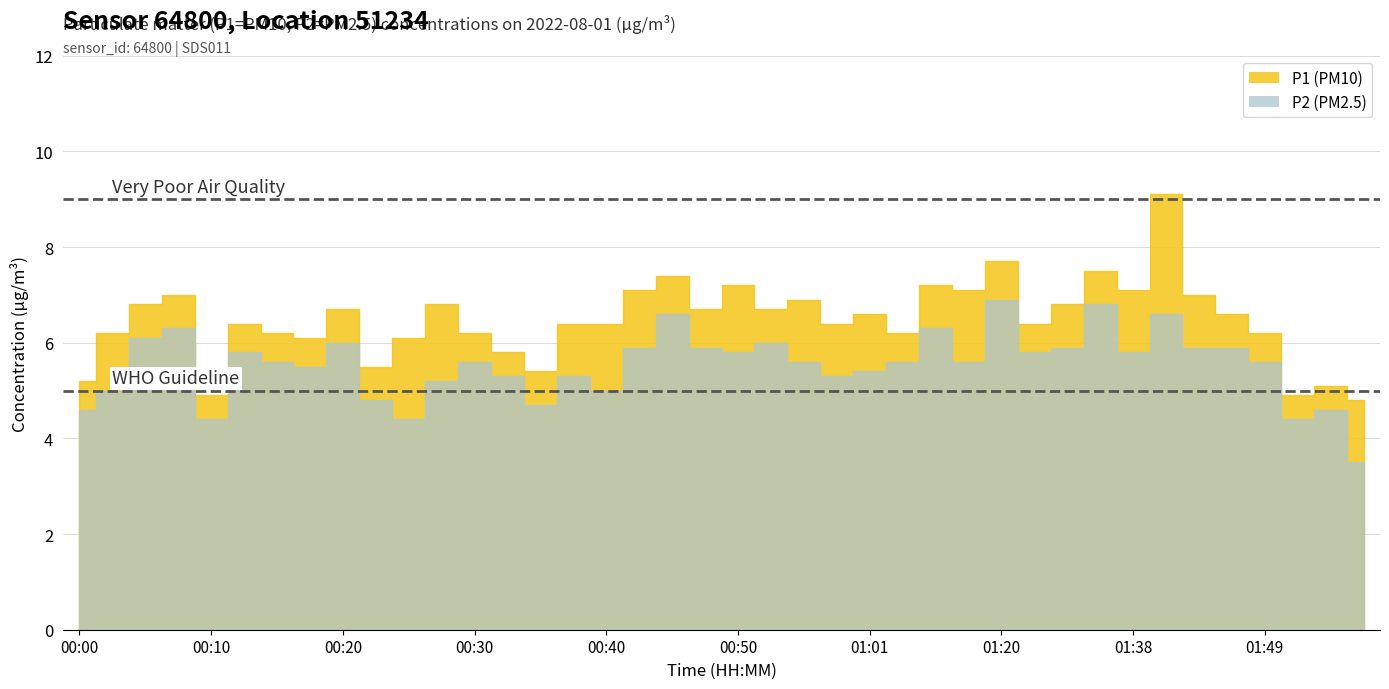

Which label corresponds to the smallest value in the chart?

01:57